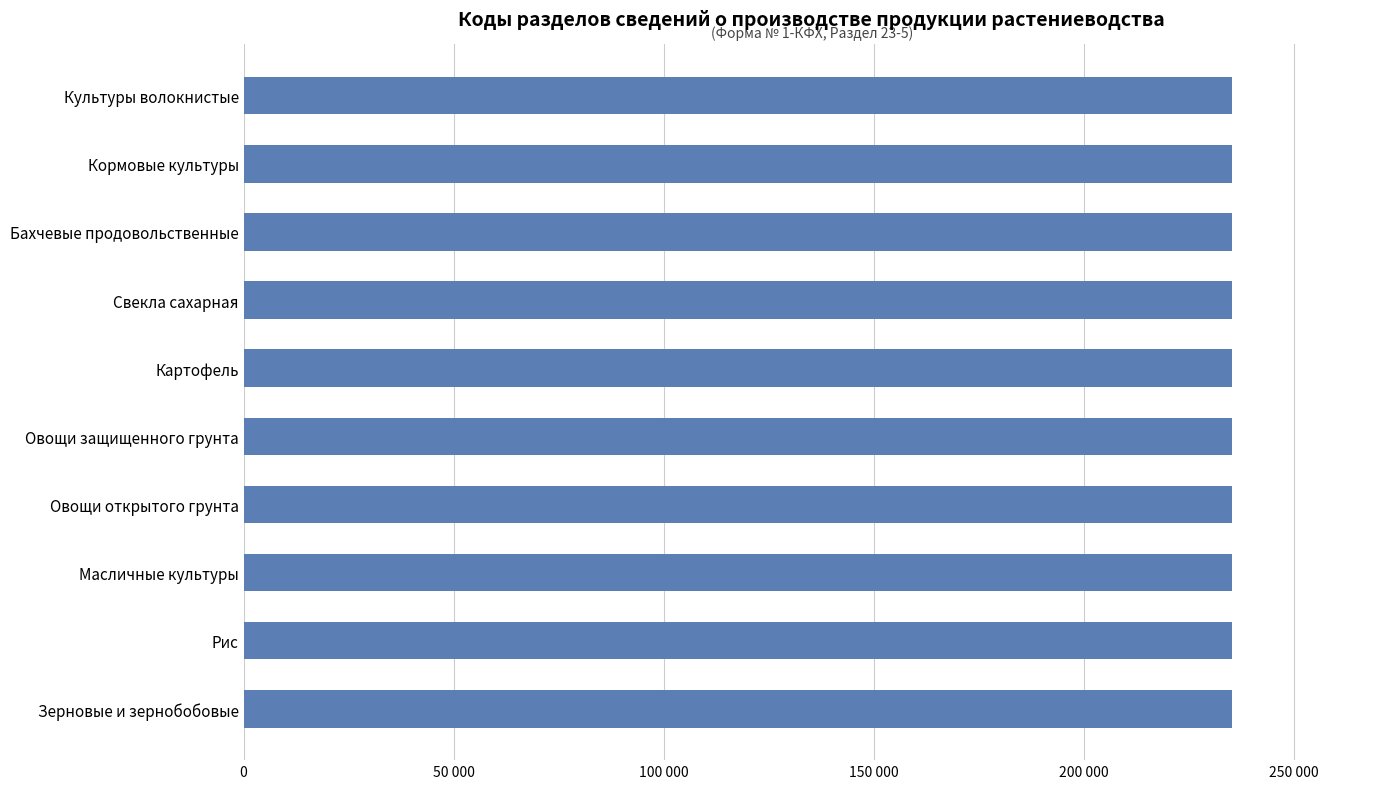

Does the chart contain any negative values?

No